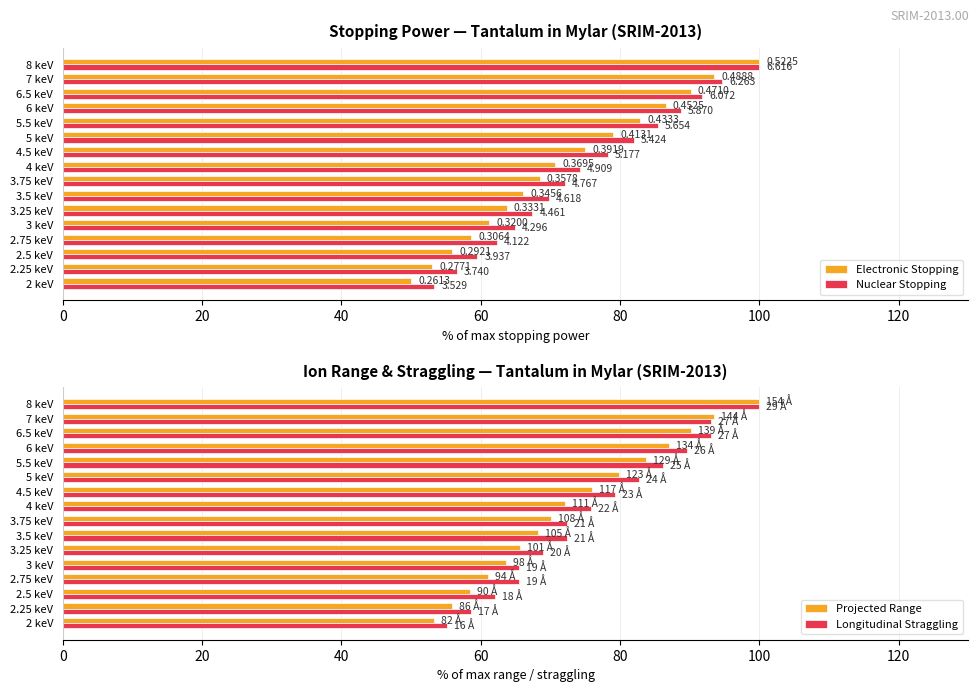

The value of Longitudinal Straggling at 3.75 keV is 72.4. True or false?

True